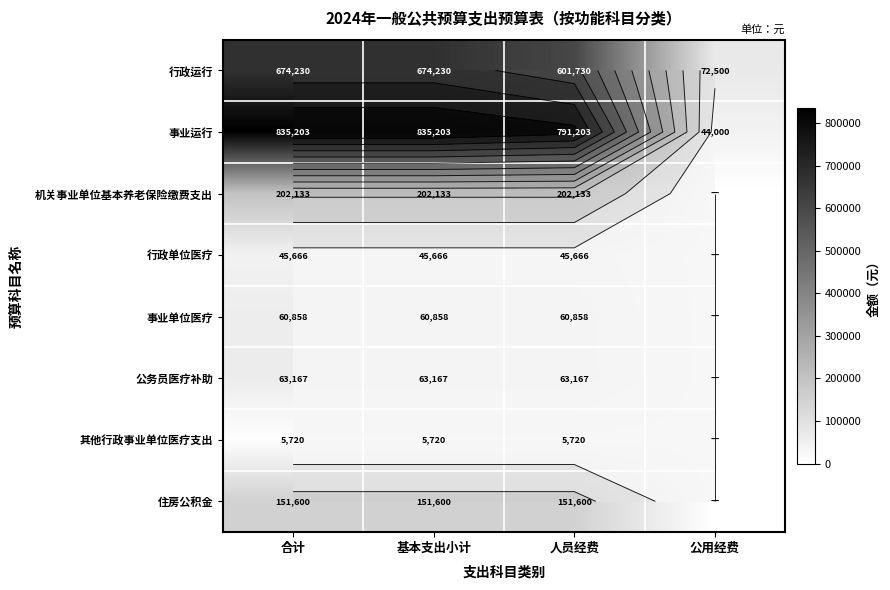

Which series changed the most between 基本支出小计 and 公用经费?

事业运行